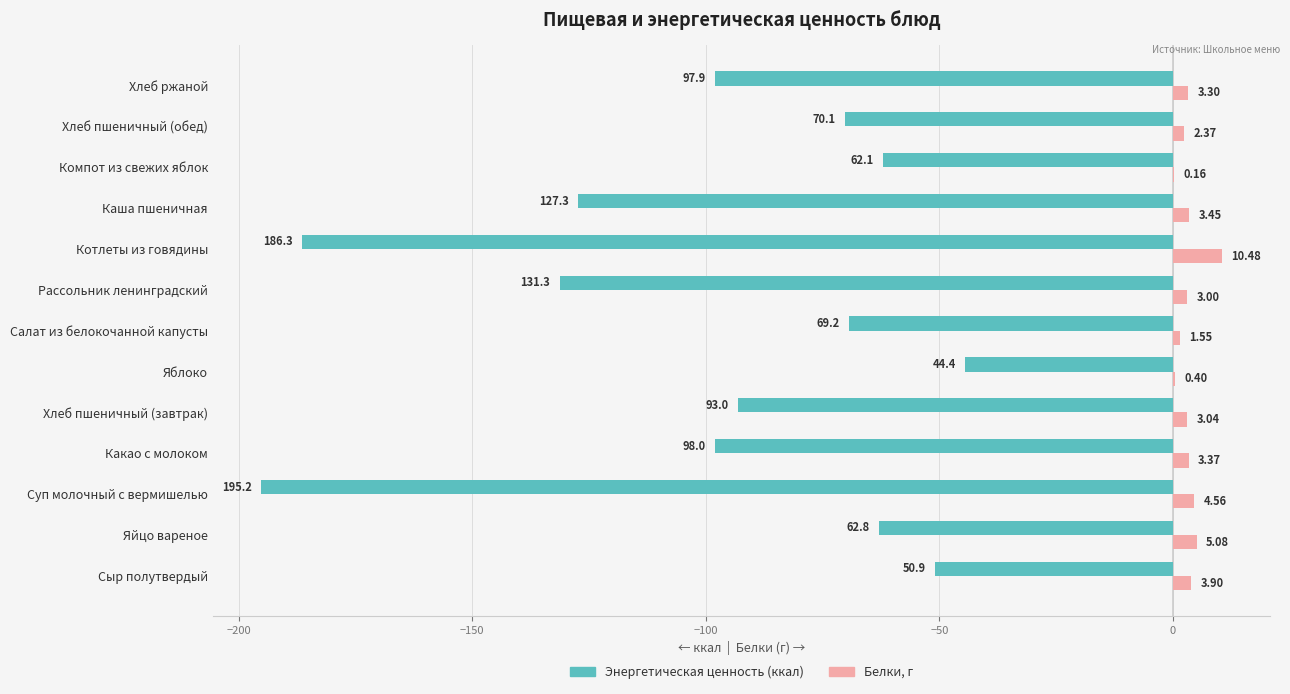

What are all the series names shown in the legend?

Энергетическая ценность (ккал), Белки, г